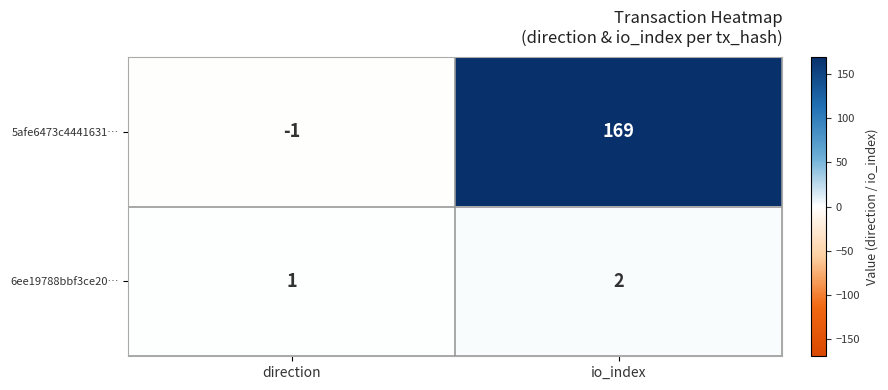

Rank the series by their maximum value, from highest to lowest.

5afe6473c4441631…, 6ee19788bbf3ce20…